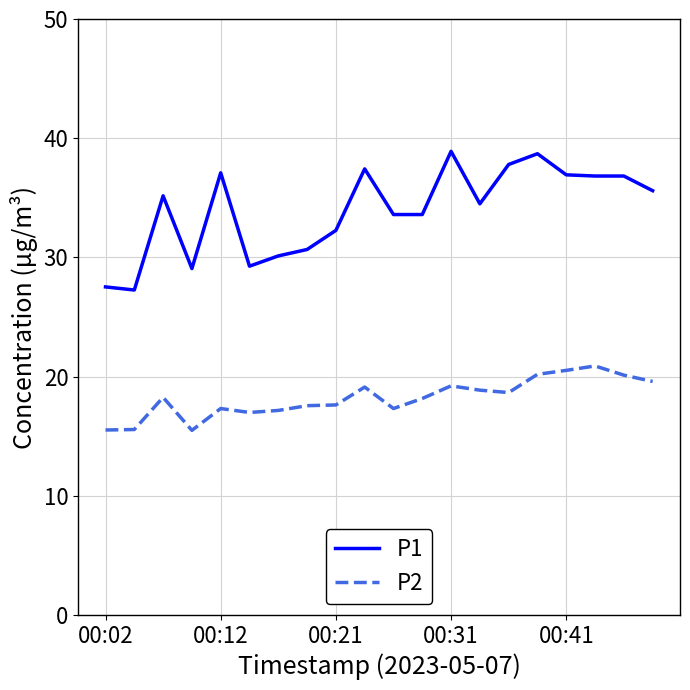

True or false: P2 has more than 1 interior local peaks.

True